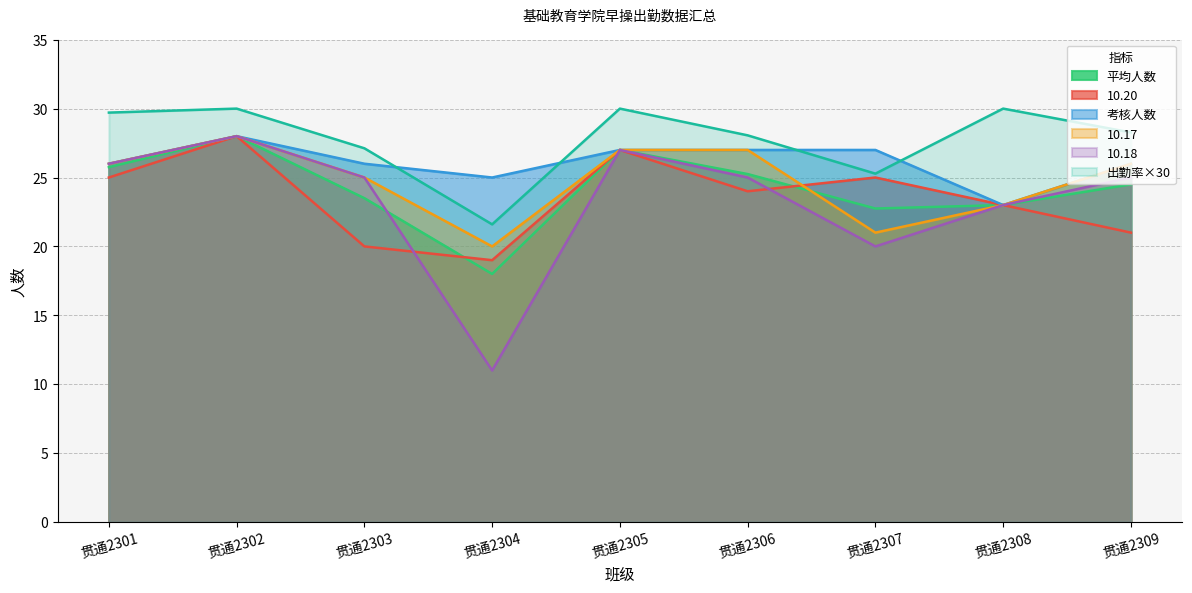

At which label is 10.17 closest to 24?

贯通2303